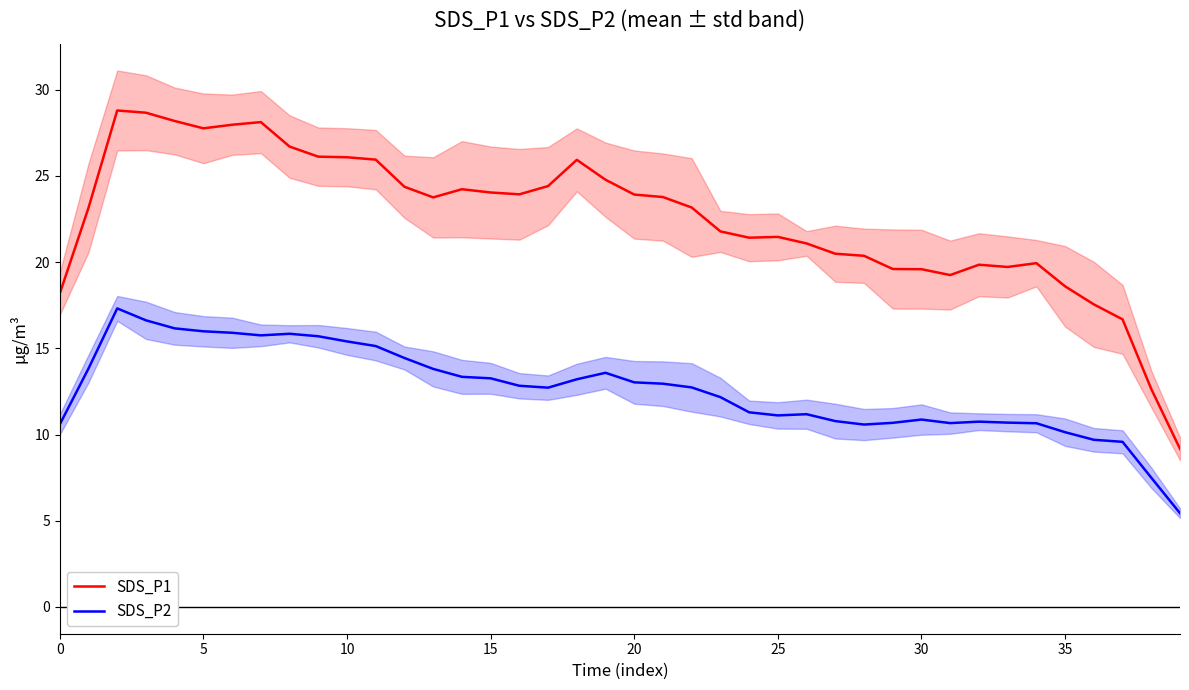

At how many categories does at least one series exceed 28?

4